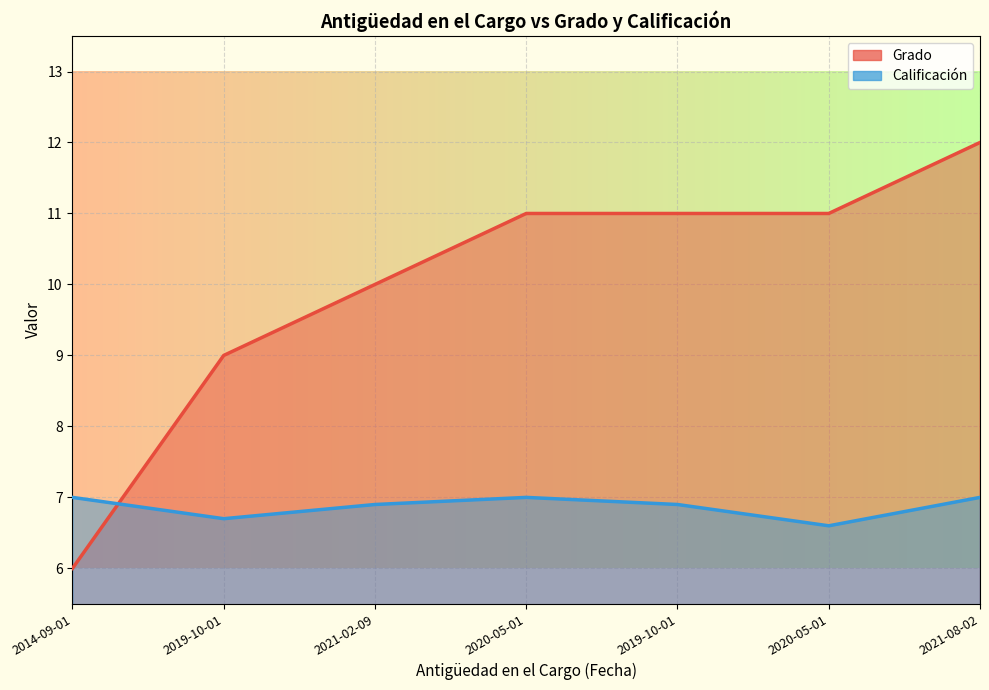

Is it true that Grado equals 6.0 at 2014-09-01?

True